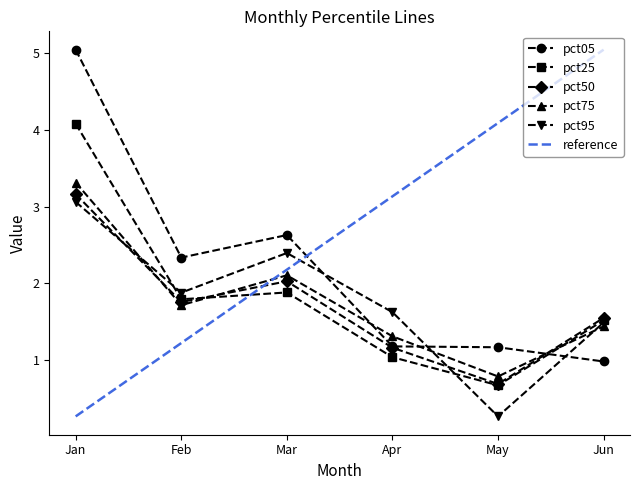

The pct05 series shows 1.2 at May. True or false?

True